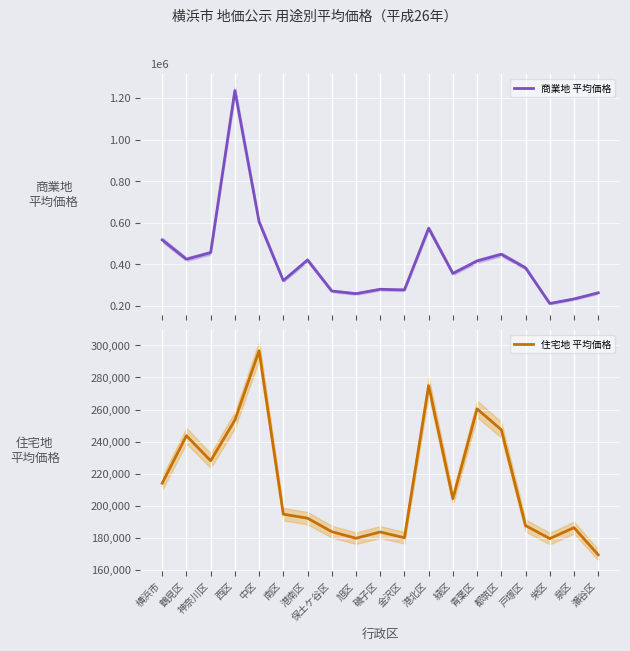

What is the label of the 13th point from the left?

緑区